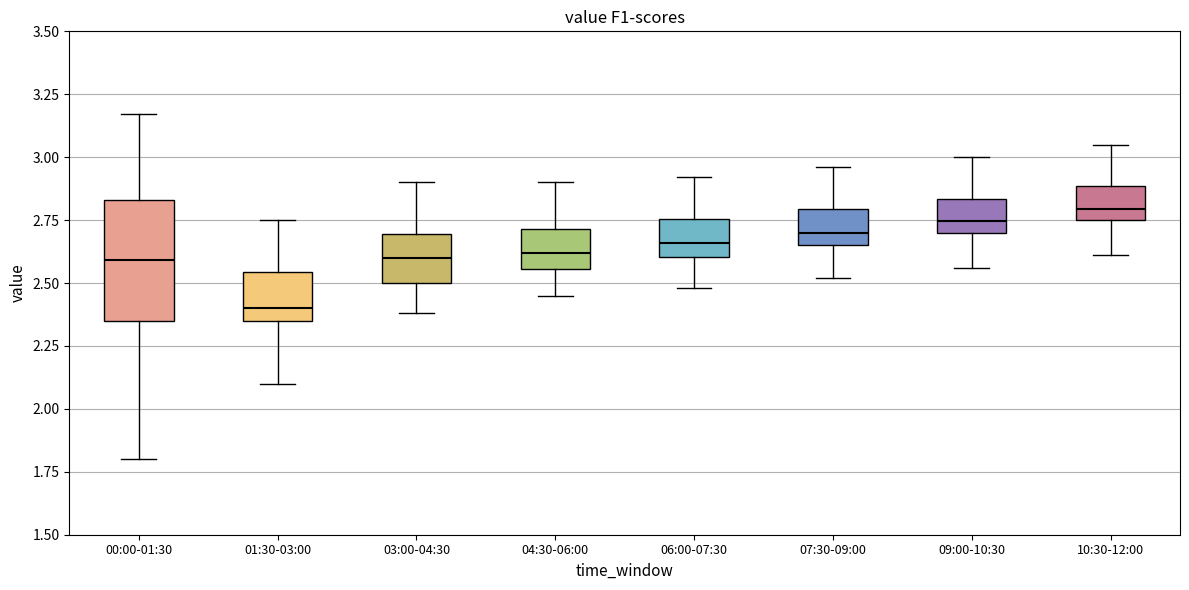

Where is the upper edge of the box for 03:00-04:30 on the y-axis? The values are not printed on the chart, so give them approximately, as read against the axis.

2.70